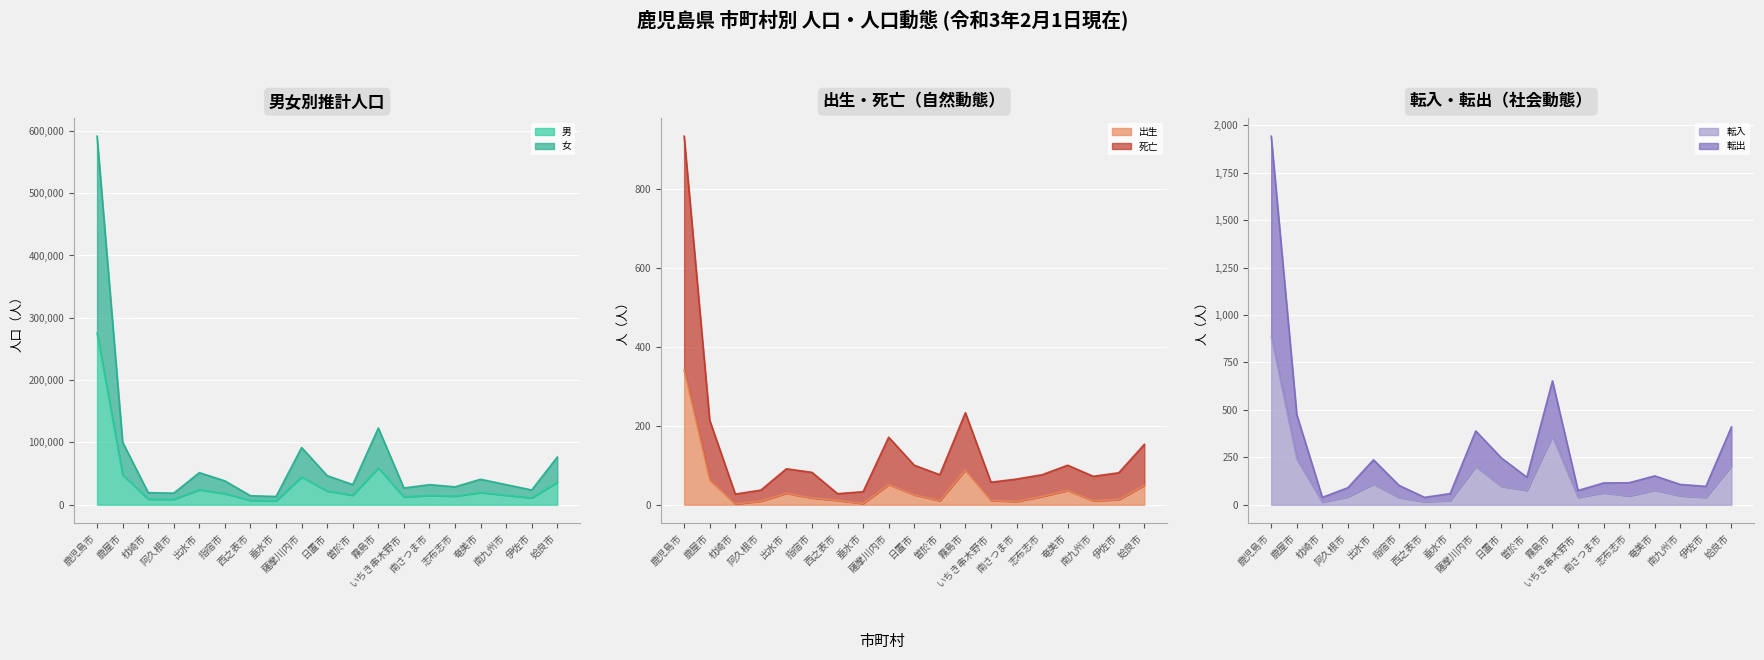

Reading left to right, what are all the values shown in this chart?

男 (col_2): 275437	48124	8933	8791	24125	17826	6915	6180	44462	21974	15122	59055	12459	14873	13728	19535	15083	11024	35912
女 (col_3): 591354	100346	19438	18641	51534	38263	14454	13289	91806	46685	32328	123093	26883	32244	28726	40891	32232	23691	76556
出生 (col_6): 341	63	2	9	29	17	11	3	51	25	10	88	11	8	21	36	10	13	49
死亡 (col_7): 933	214	27	37	91	82	28	33	171	100	76	233	57	65	76	100	72	81	153
転入 (col_9): 888	241	14	42	109	38	16	22	202	97	76	362	39	63	46	77	47	39	205
転出 (col_10): 1943	475	39	90	237	102	39	59	389	247	145	653	75	115	116	152	107	97	410